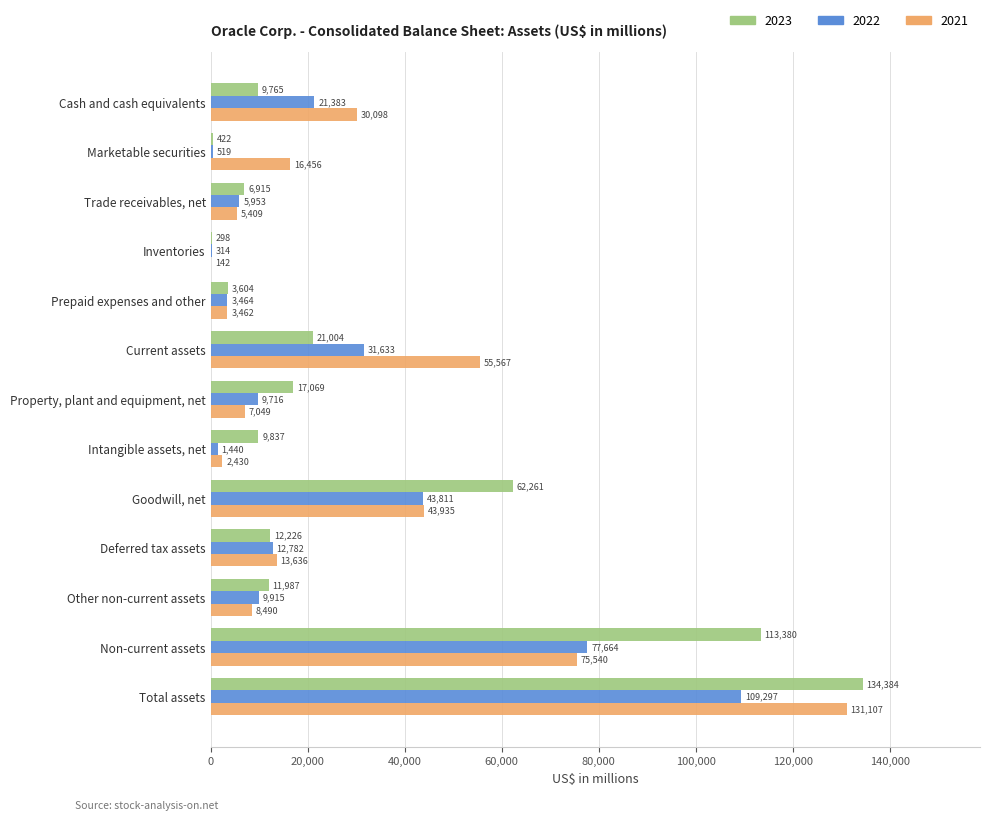

Which category has the highest value in the 2023 series?

Total assets